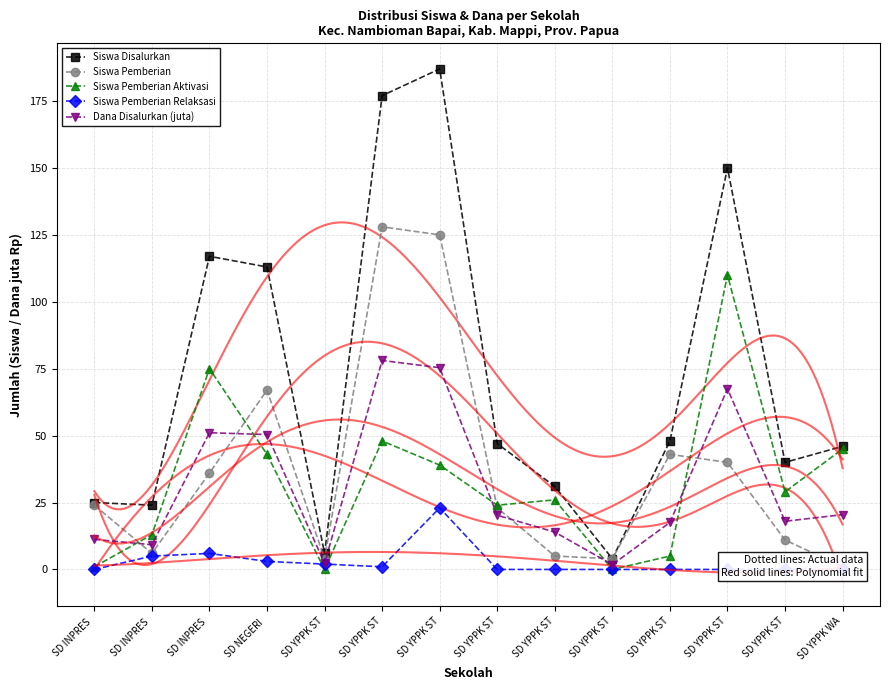

What are all the series names shown in the legend?

Siswa Disalurkan, Siswa Pemberian, Siswa Pemberian Aktivasi, Siswa Pemberian Relaksasi, Dana Disalurkan (juta)